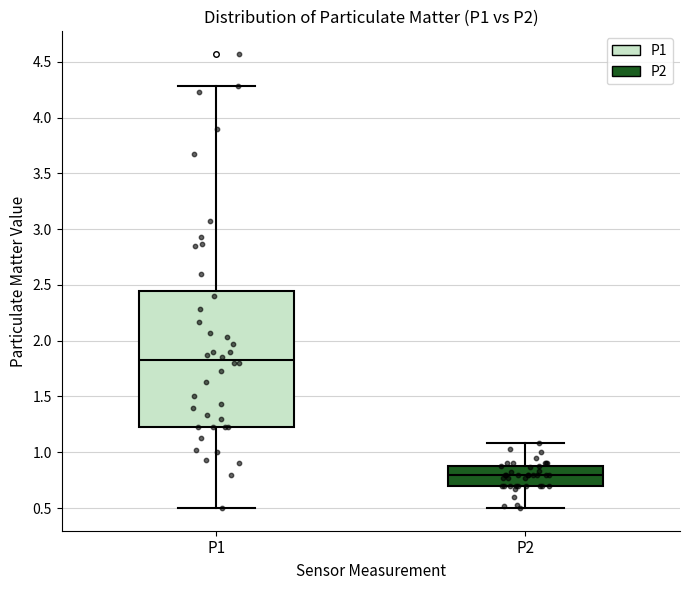

Which box has the highest median line?

P1